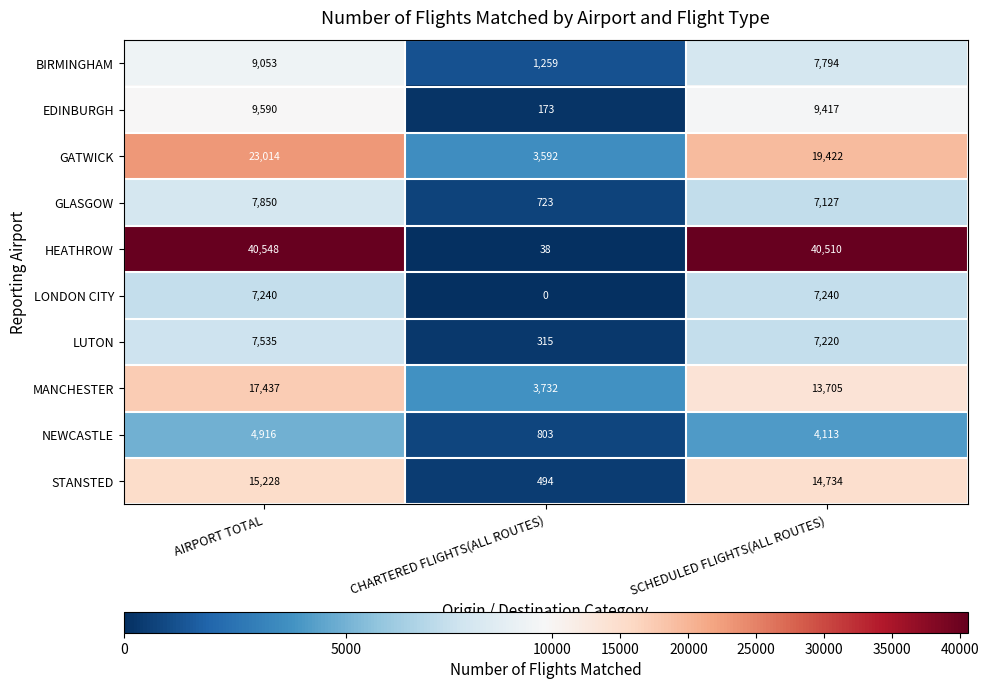

The STANSTED series shows 494 at CHARTERED FLIGHTS(ALL ROUTES). True or false?

True